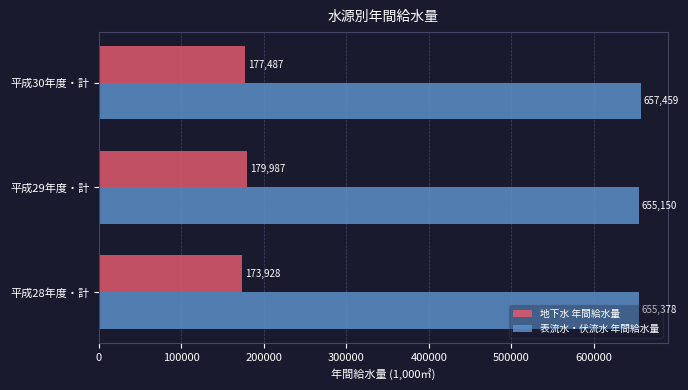

List the series in order of their peak value, highest first.

表流水・伏流水 年間給水量, 地下水 年間給水量